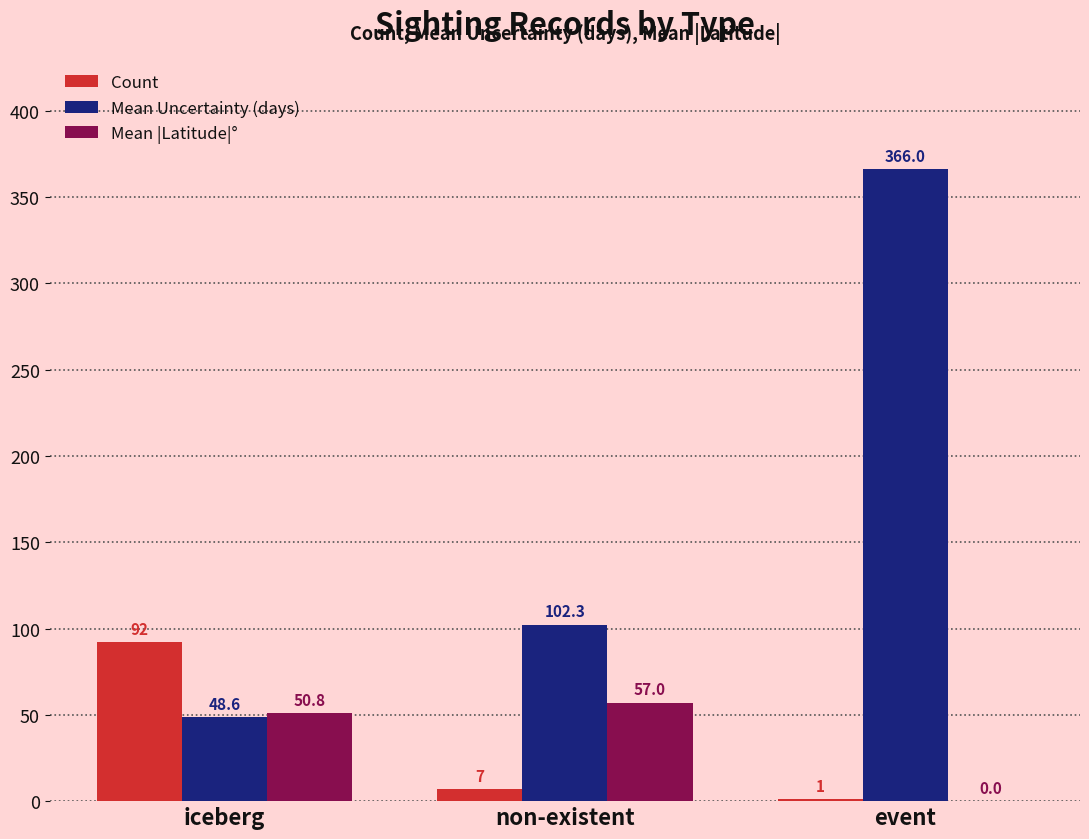

What is the approximate value of Mean |Latitude|° at iceberg?

50.8